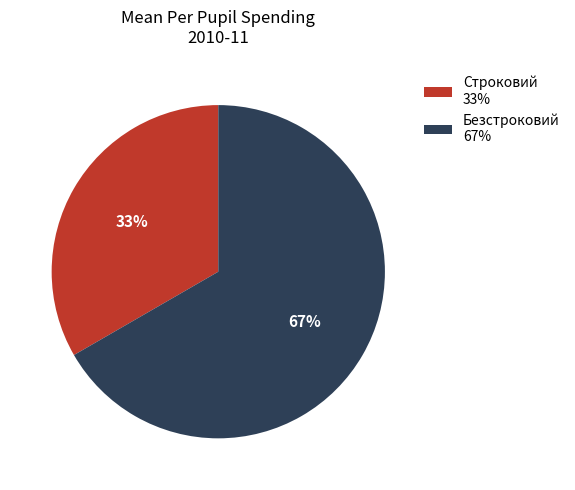

Combined, do Строковий and Безстроковий account for over 50%?

Yes